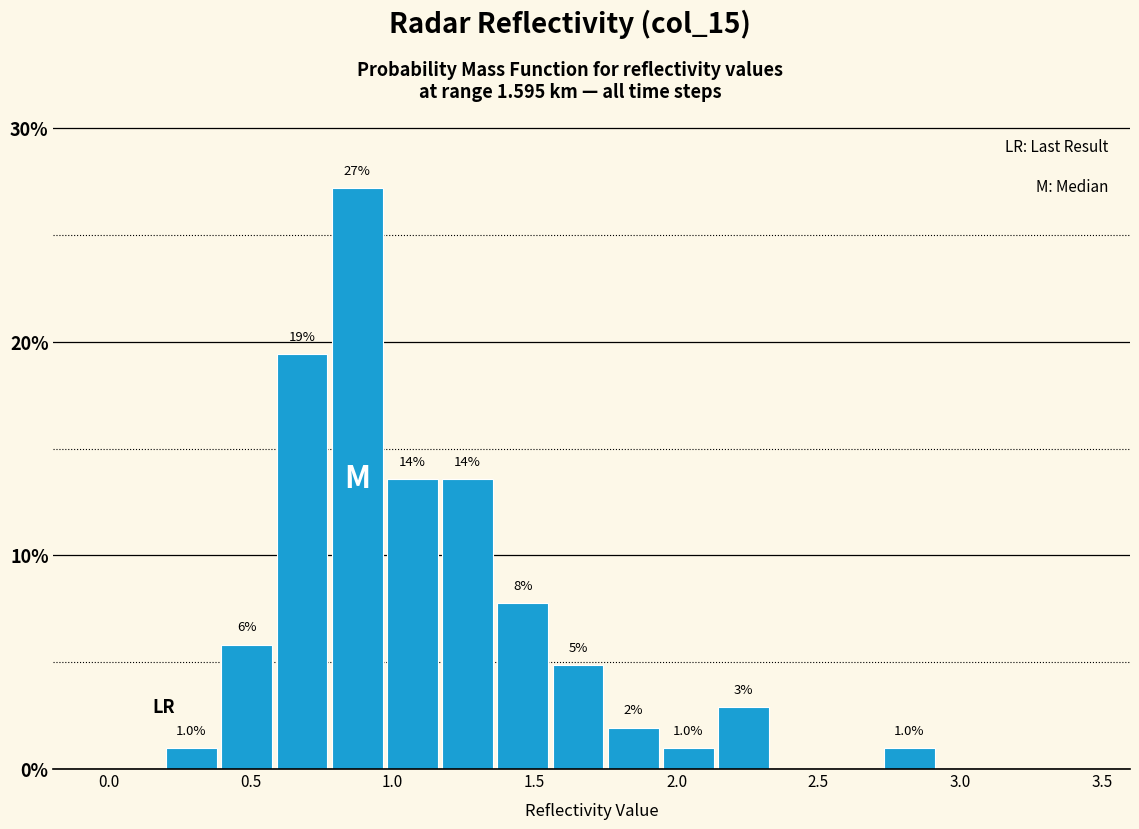

Read against the x-axis, roughly where is the centre of the tallest bar?

0.90